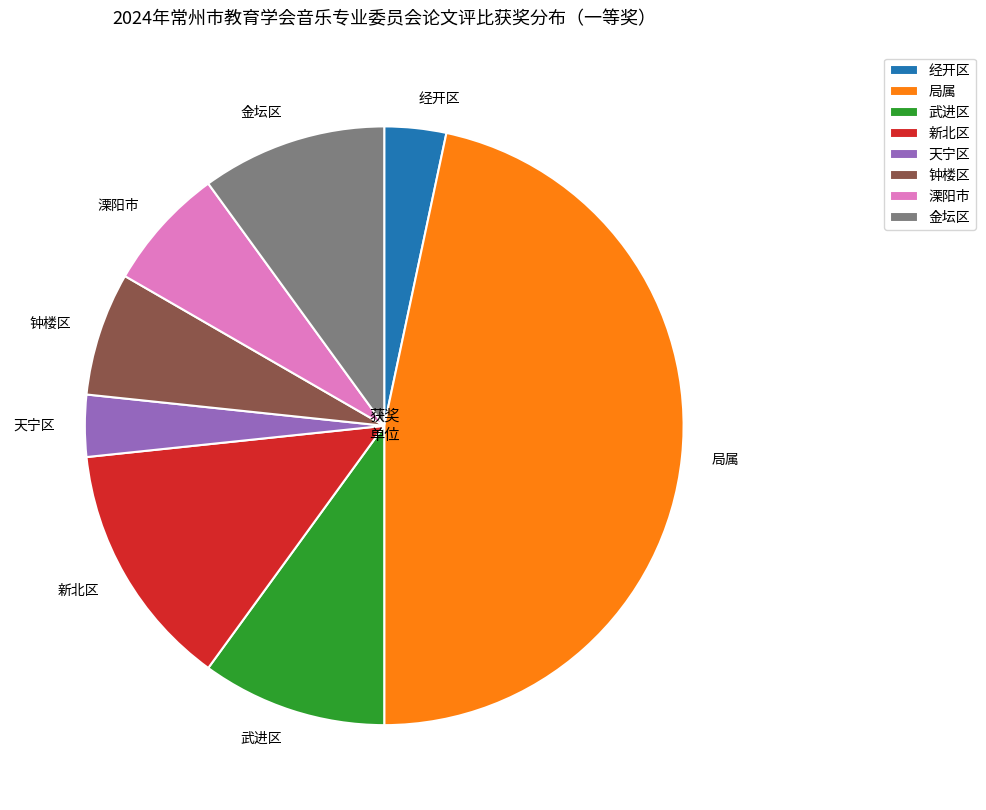

Count the number of slices in the pie.

8